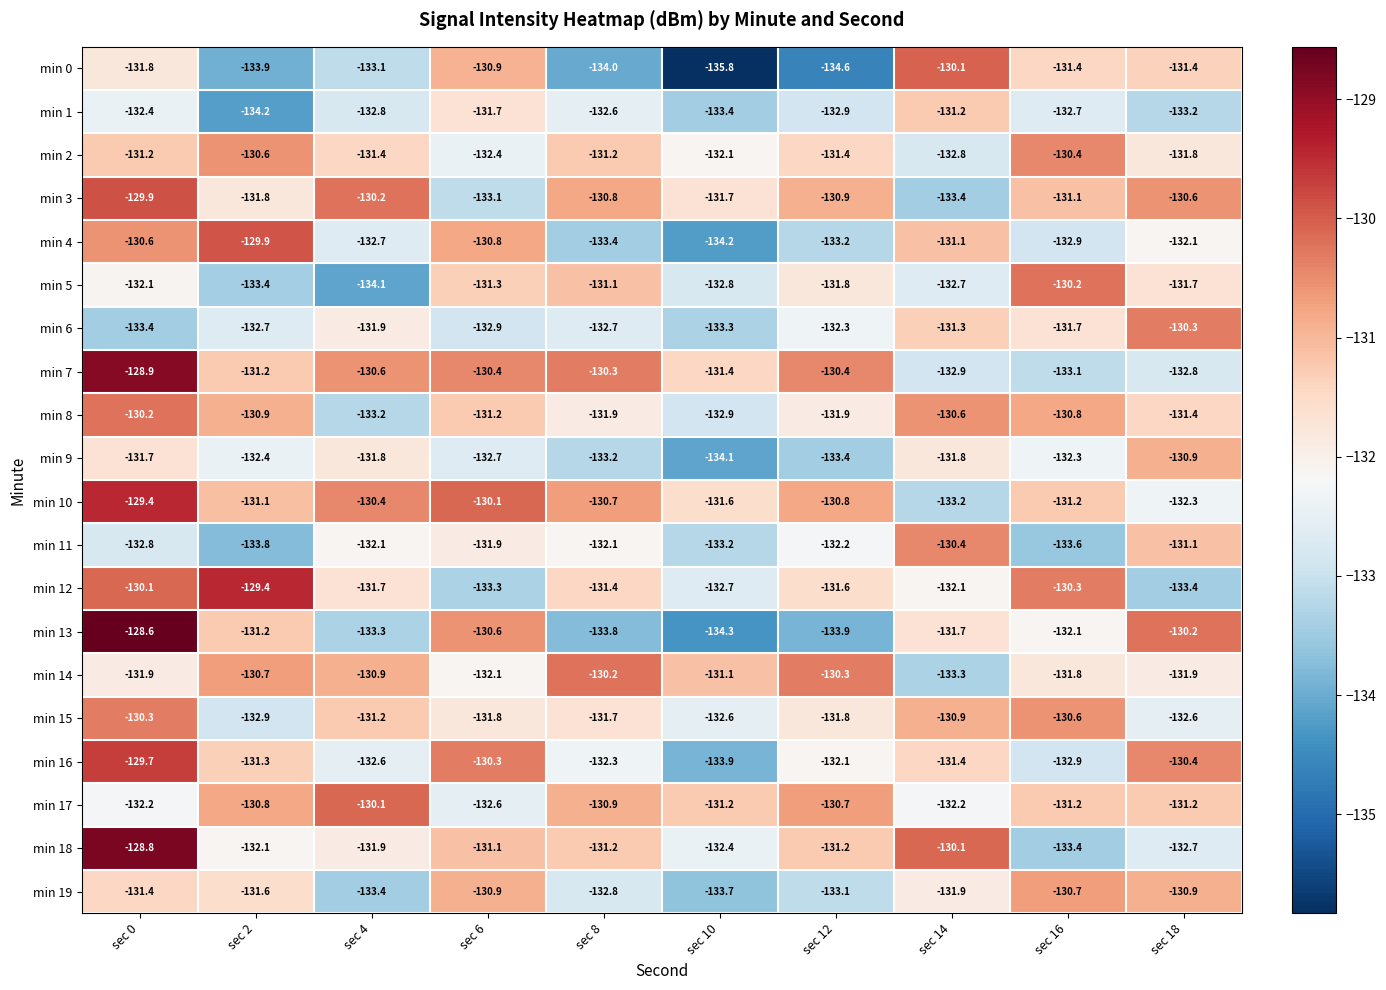

Between sec 8 and sec 12, which series saw the biggest shift?

min 5